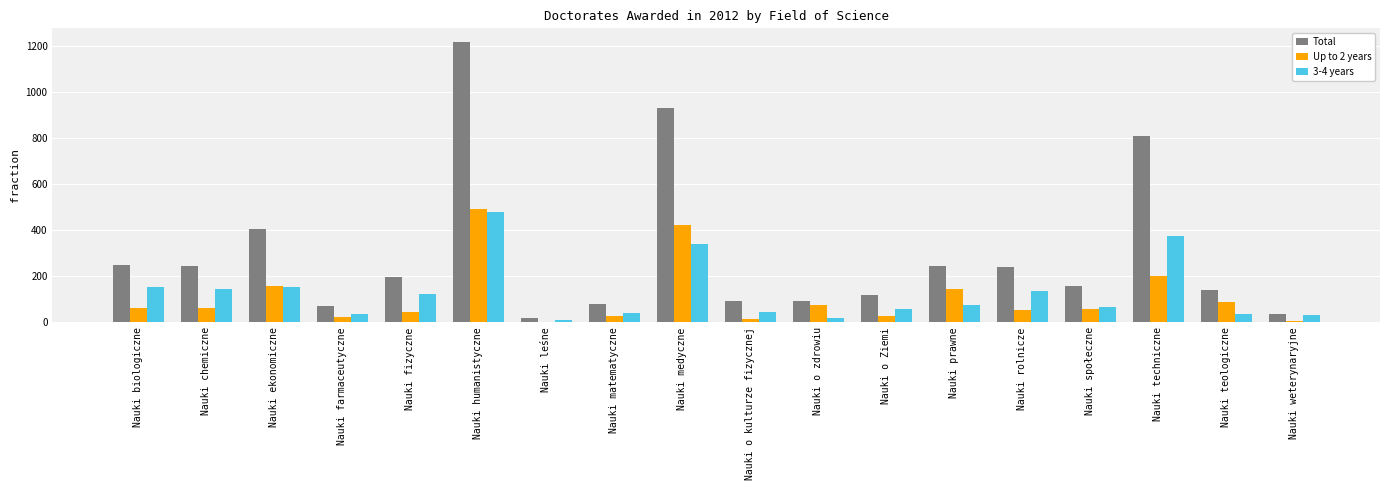

What is the greatest value displayed?

1216